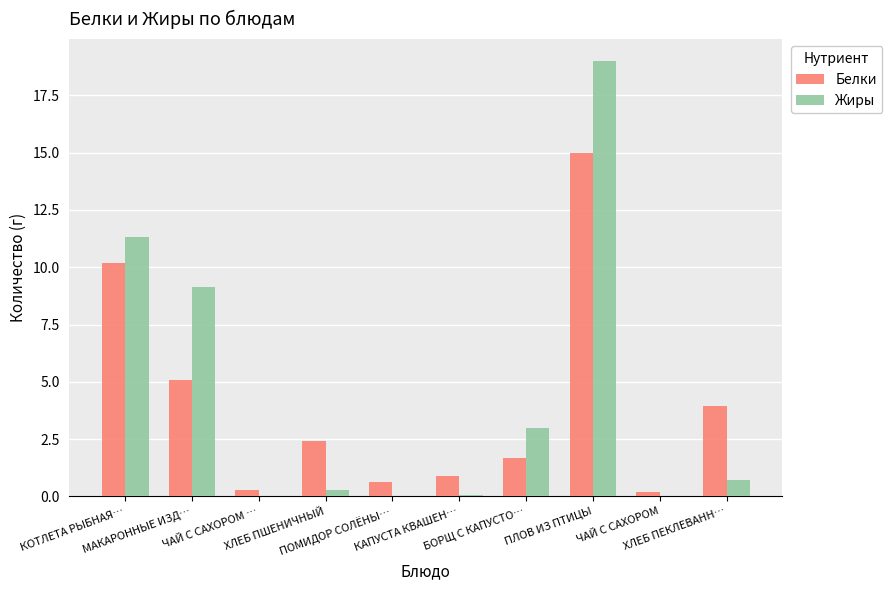

What is the sum of all Белки values?

40.4